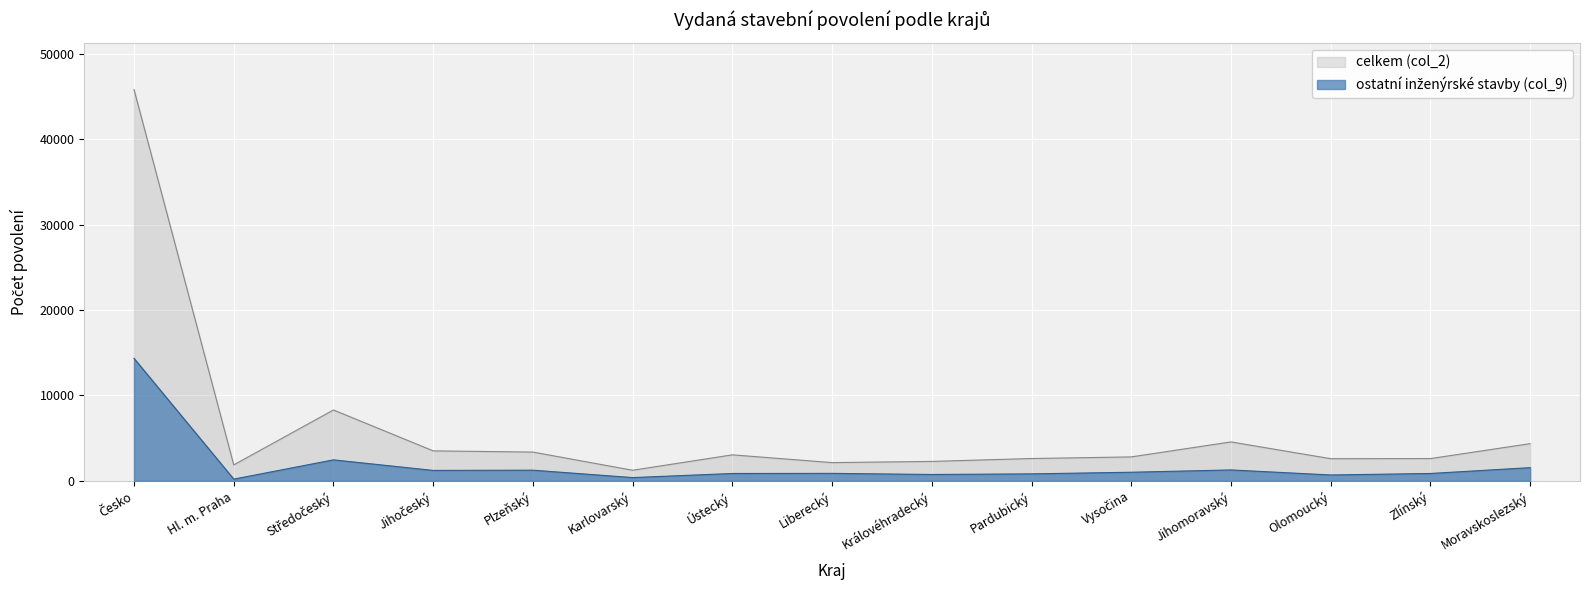

Does the chart display data point markers on the line(s)?

No